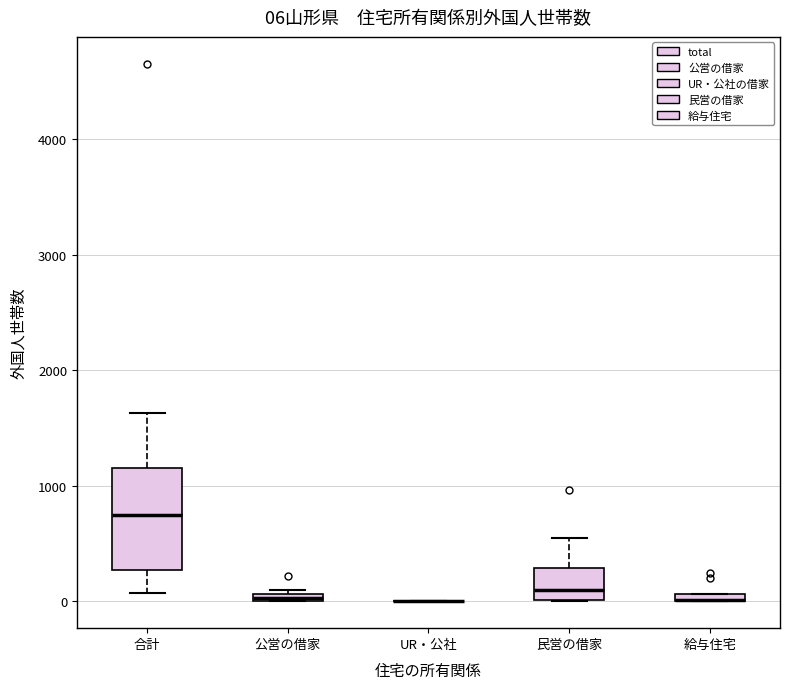

Comparing the boxes themselves (not the whiskers), which one is the tallest?

合計